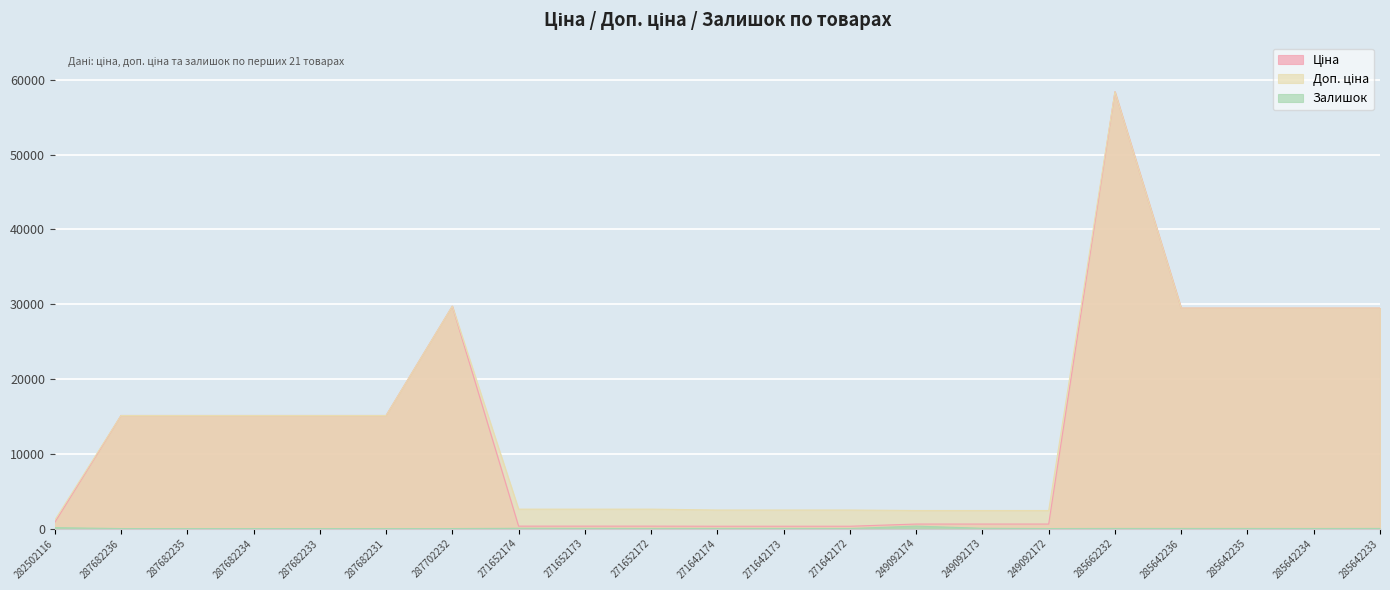

Rank the series at 285642234 from lowest to highest value.

Залишок, Ціна, Доп. ціна